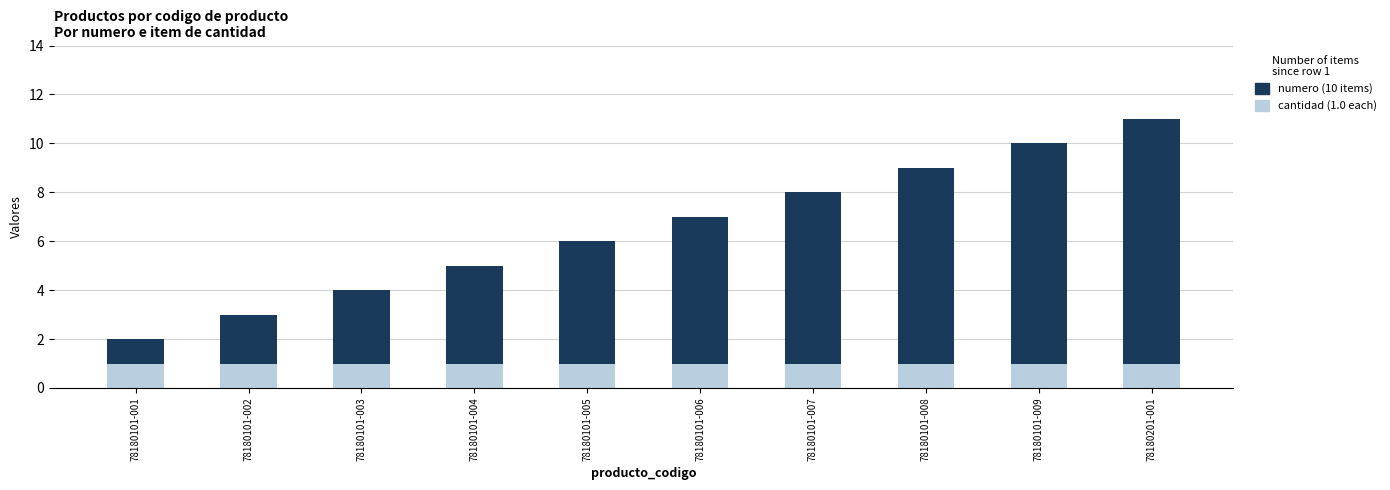

What is the total value across all series at 78180101-008?

9